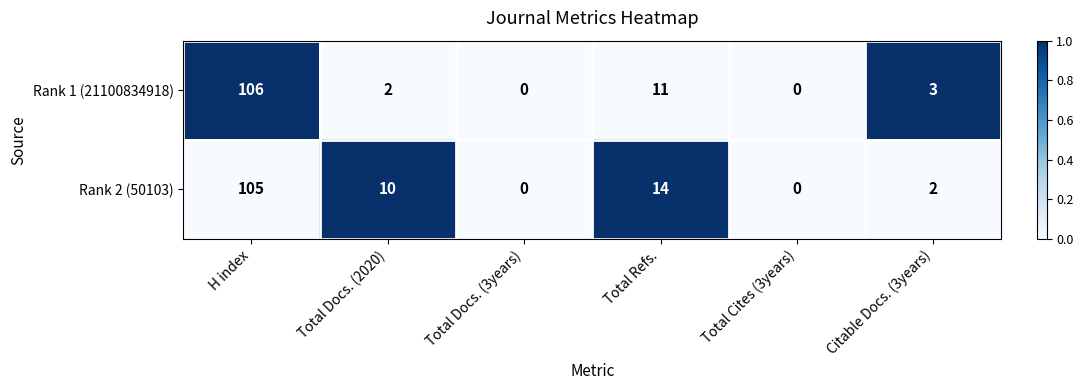

At which label is Rank 2 (50103) closest to 52?

Total Refs.